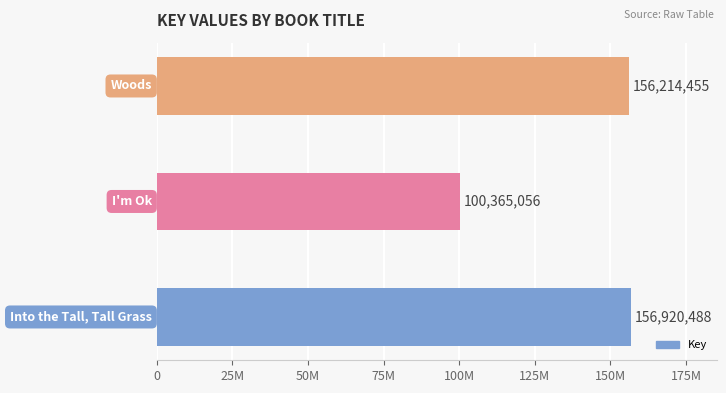

What is the sum of all values?

413499999